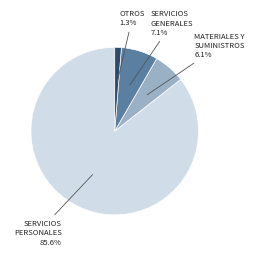

Is there any slice that represents more than half of the pie?

Yes